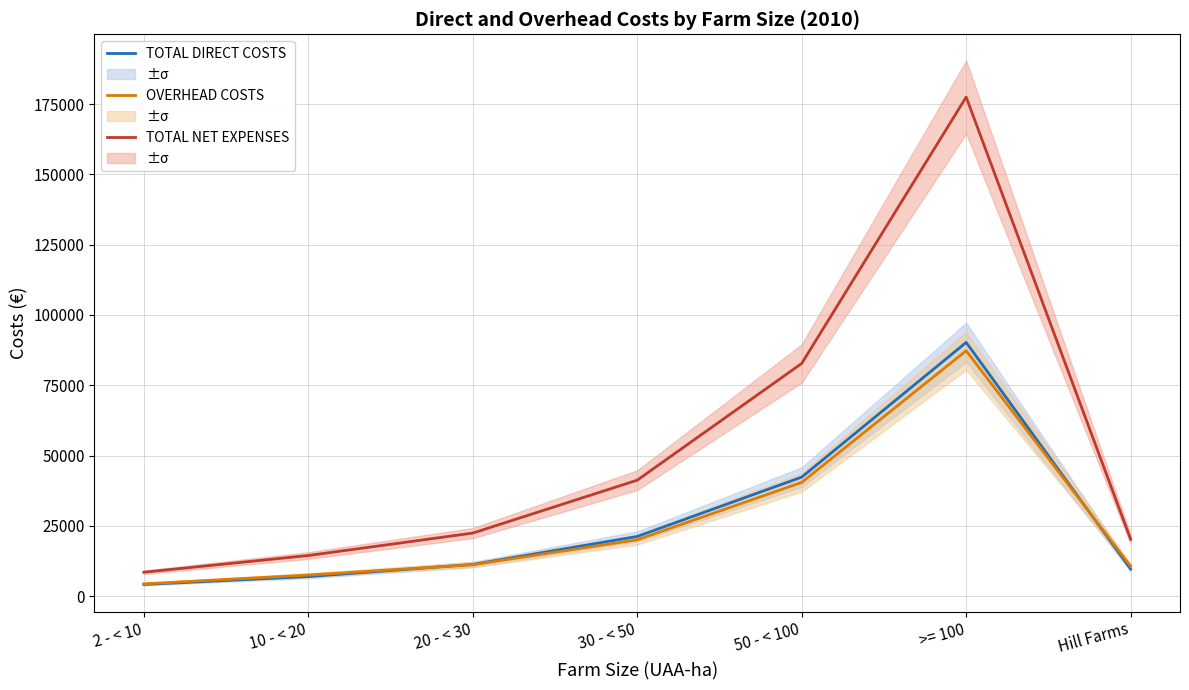

Does the chart have visible grid lines?

Yes